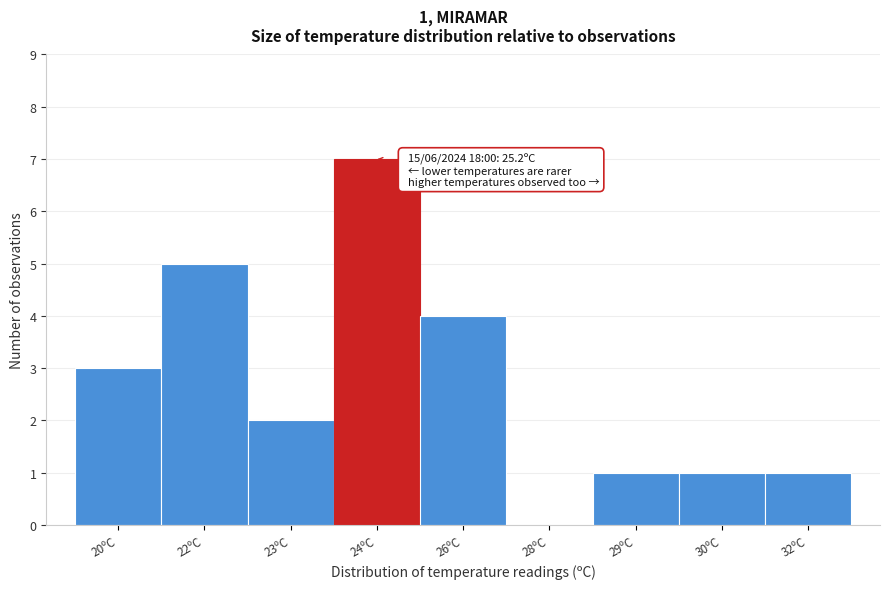

Reading left to right, what are all the values shown in this chart?

20ºC=3	22ºC=5	23ºC=2	24ºC=7	26ºC=4	28ºC=0	29ºC=1	30ºC=1	32ºC=1